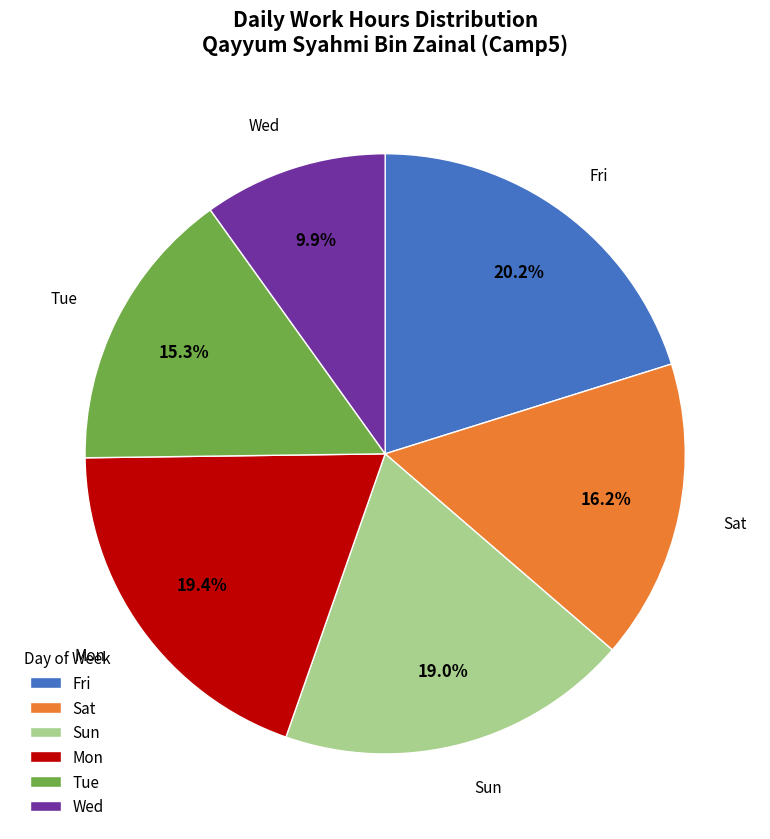

What is the largest slice in the pie chart?

Fri